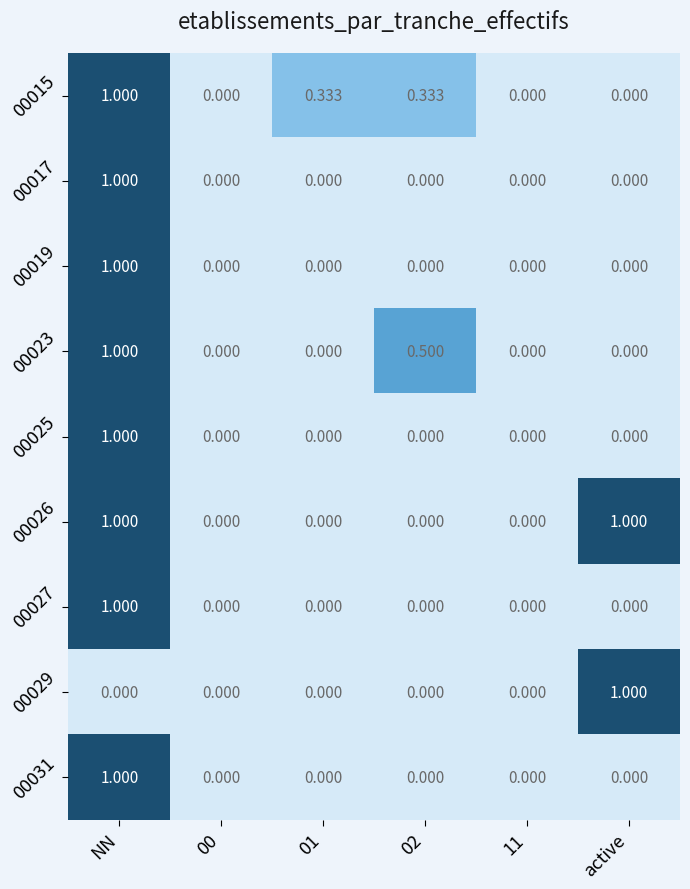

At which category is the sum across all series the highest?

NN